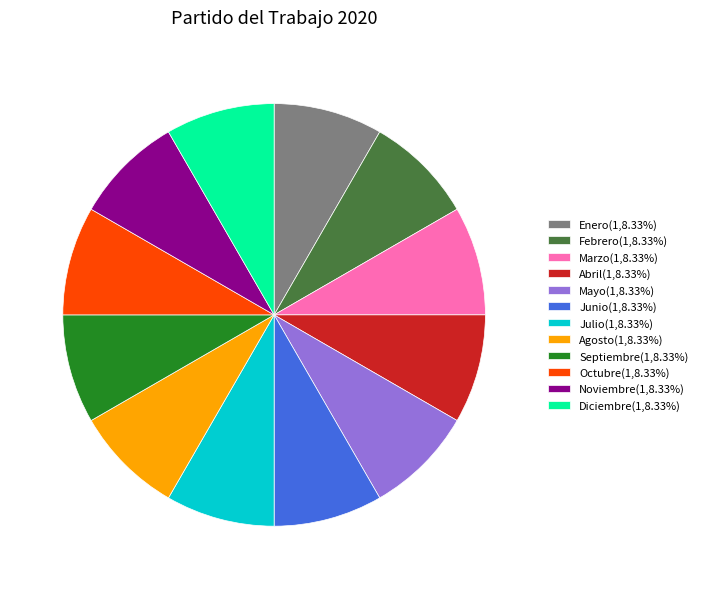

Is the sum of Mayo(1,8.33%) and Febrero(1,8.33%) greater than half?

No